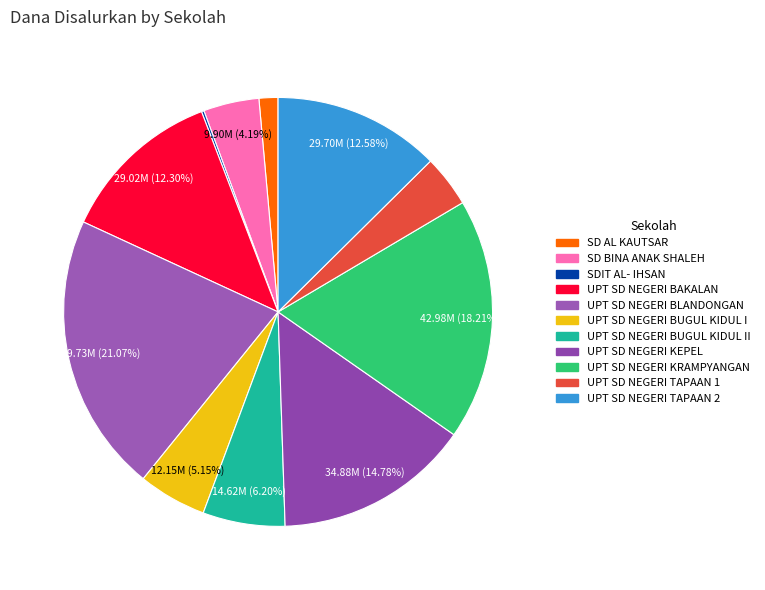

Rank the categories by value from lowest to highest.

SDIT AL- IHSAN, SD AL KAUTSAR, UPT SD NEGERI TAPAAN 1, SD BINA ANAK SHALEH, UPT SD NEGERI BUGUL KIDUL I, UPT SD NEGERI BUGUL KIDUL II, UPT SD NEGERI BAKALAN, UPT SD NEGERI TAPAAN 2, UPT SD NEGERI KEPEL, UPT SD NEGERI KRAMPYANGAN, UPT SD NEGERI BLANDONGAN